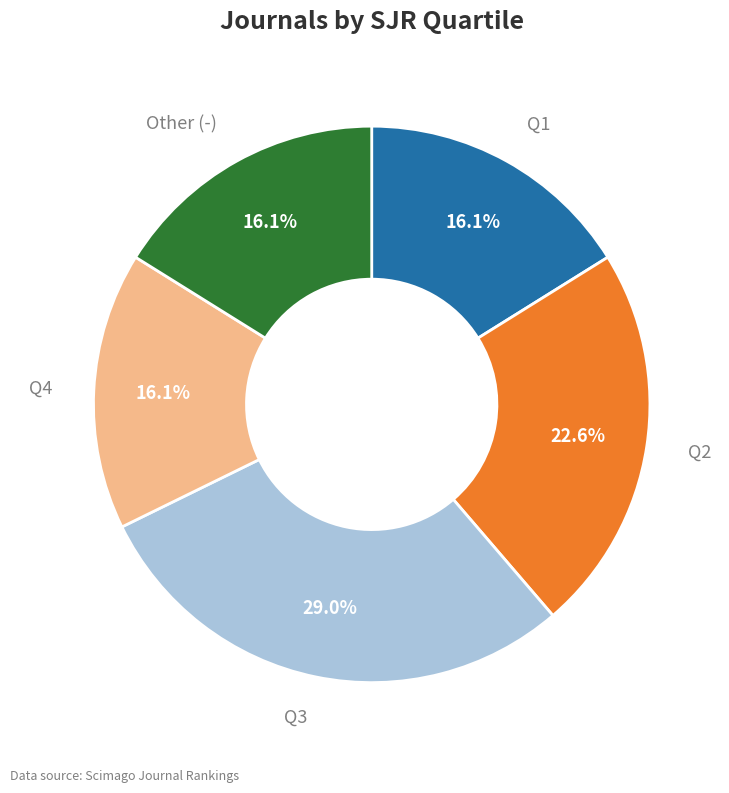

Is there any slice that represents more than half of the pie?

No